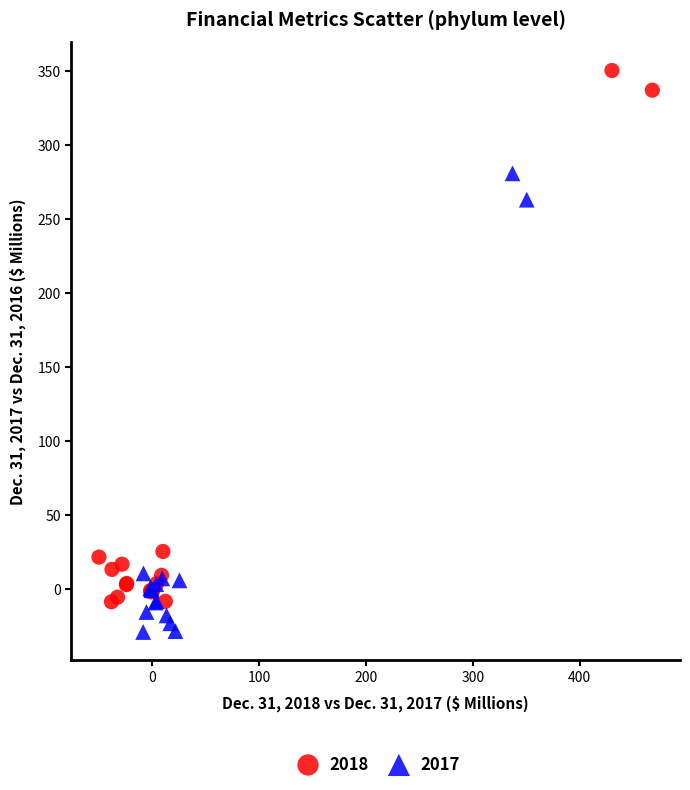

Which series contains the highest Y value?

2018